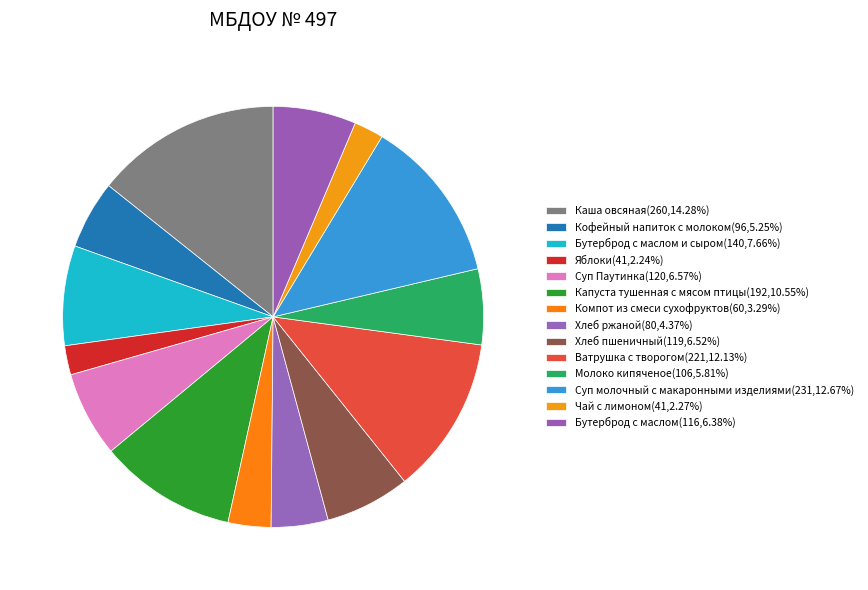

Rank the categories by value from highest to lowest.

Каша овсяная, Суп молочный с макаронными изделиями, Ватрушка с творогом, Капуста тушенная с мясом птицы, Бутерброд с маслом и сыром, Суп Паутинка, Хлеб пшеничный, Бутерброд с маслом, Молоко кипяченое, Кофейный напиток с молоком, Хлеб ржаной, Компот из смеси сухофруктов, Чай с лимоном, Яблоки